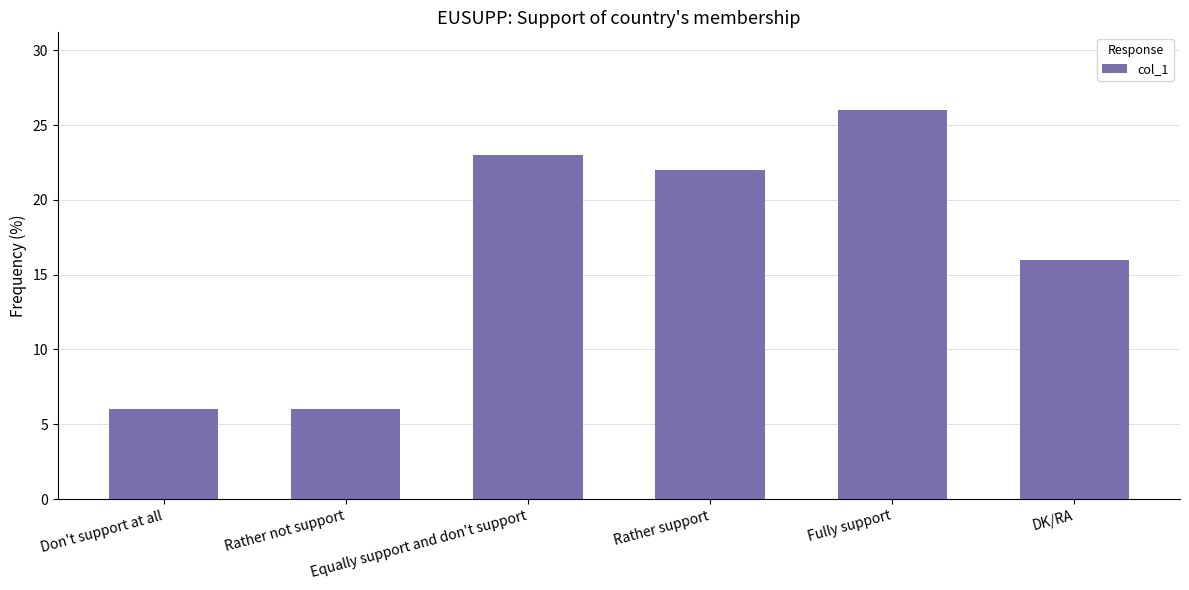

What is the greatest value displayed?

26